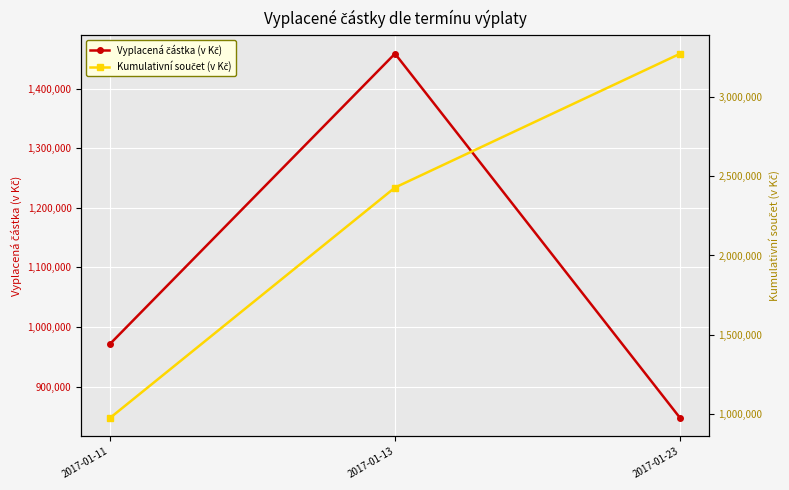

Where does the Kumulativní součet (v Kč) series first go above 2429613?

2017-01-23